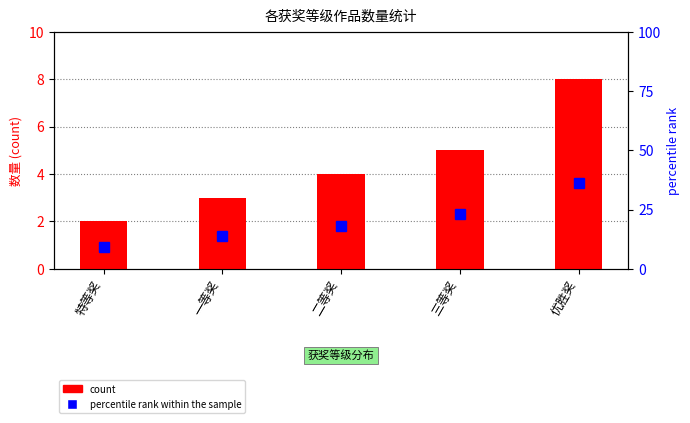

At which label does percentile rank within the sample reach its minimum?

特等奖